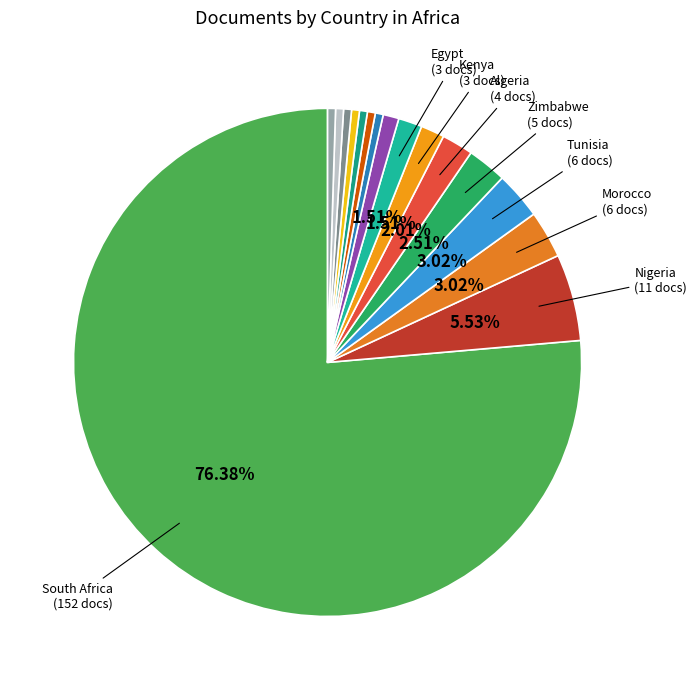

How many slices are in this pie chart?

16